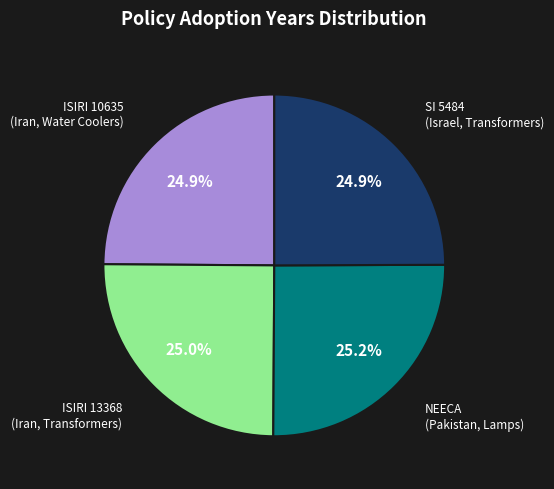

Does any single category account for the majority?

No